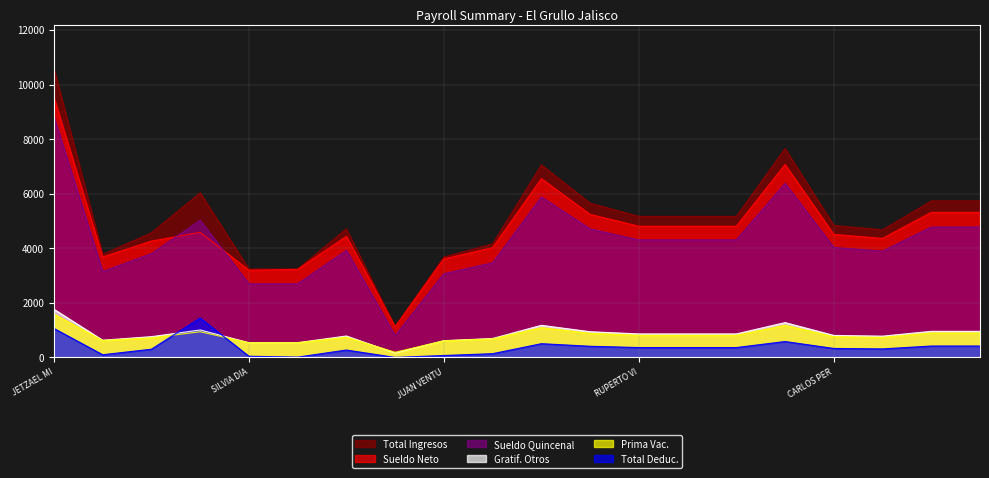

What is the difference between the maximum and minimum values in the Sueldo Quincenal series?

8022.9